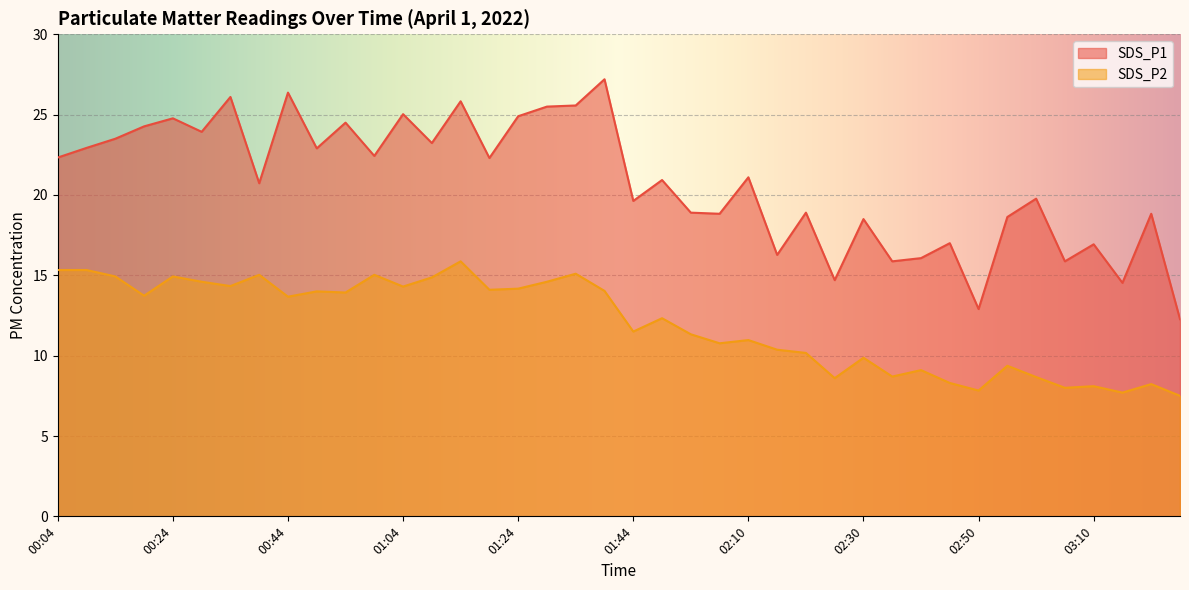

How many lines are shown in the chart?

2